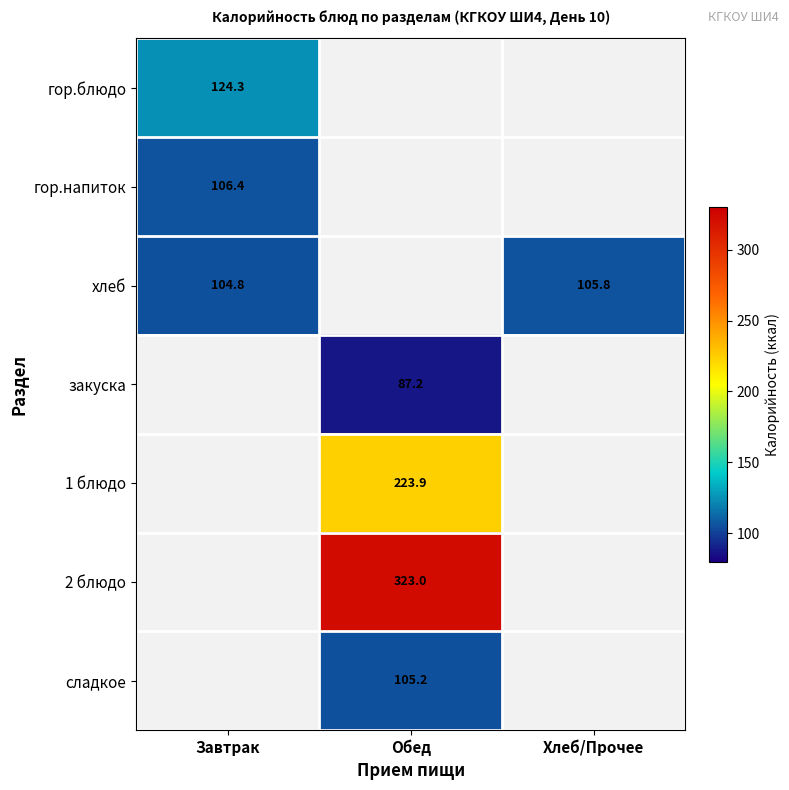

Between Хлеб/Прочее and Обед, which is larger?

Обед